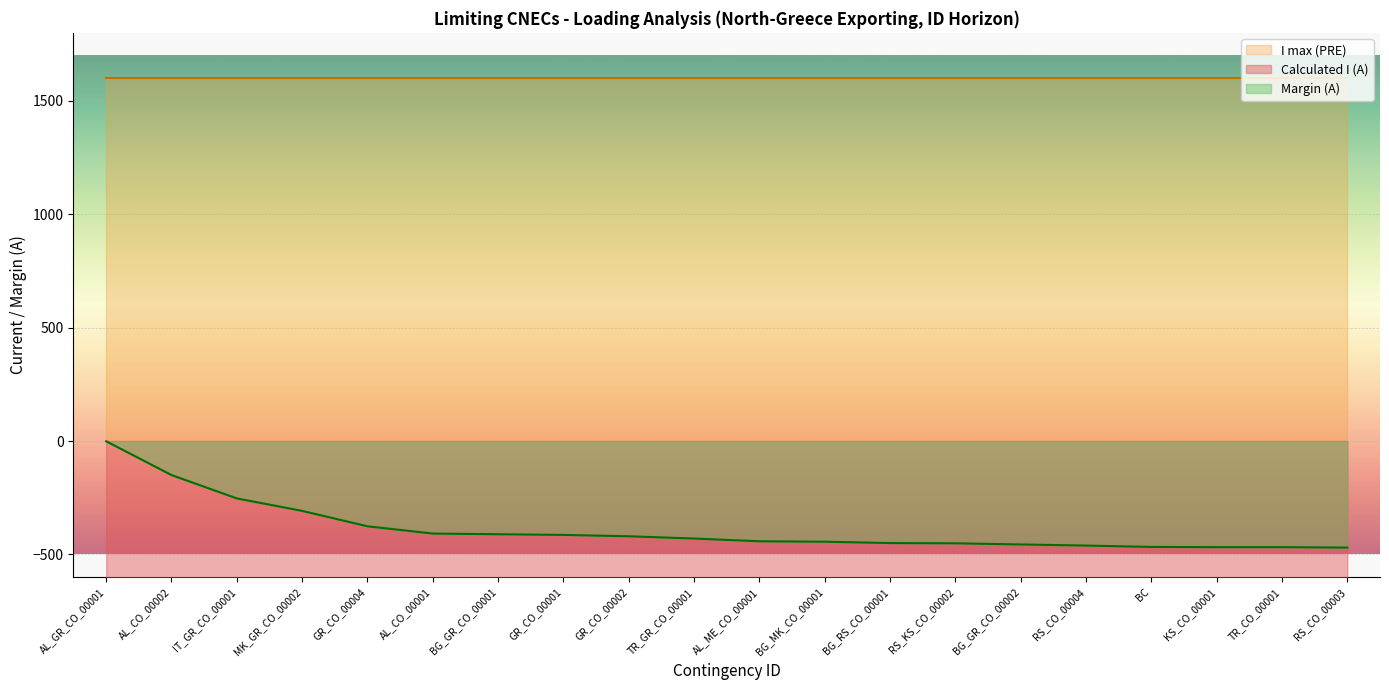

How many lines are shown in the chart?

2